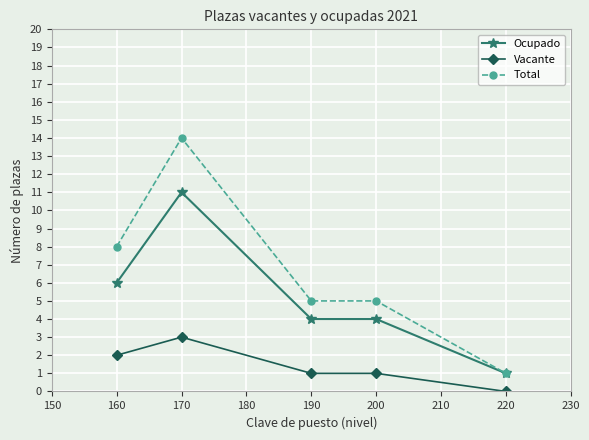

How many distinct data groups are displayed?

3